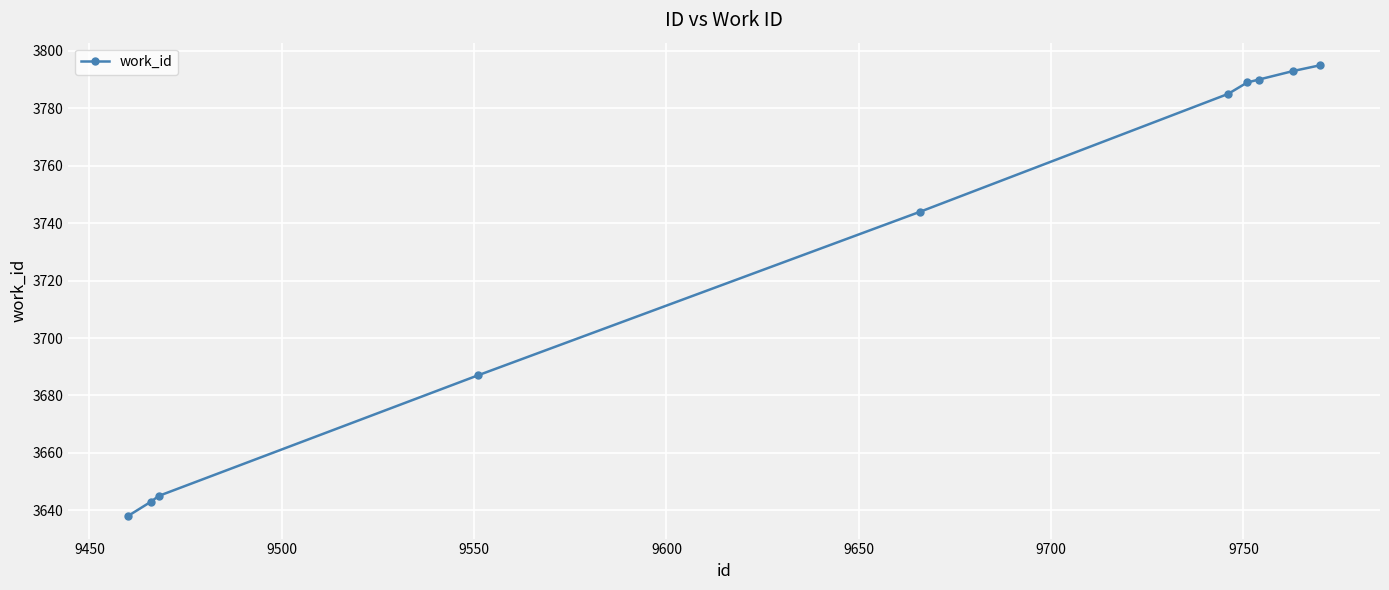

Reading left to right, what are all the values shown in this chart?

3638	3643	3645	3687	3744	3785	3789	3790	3793	3795